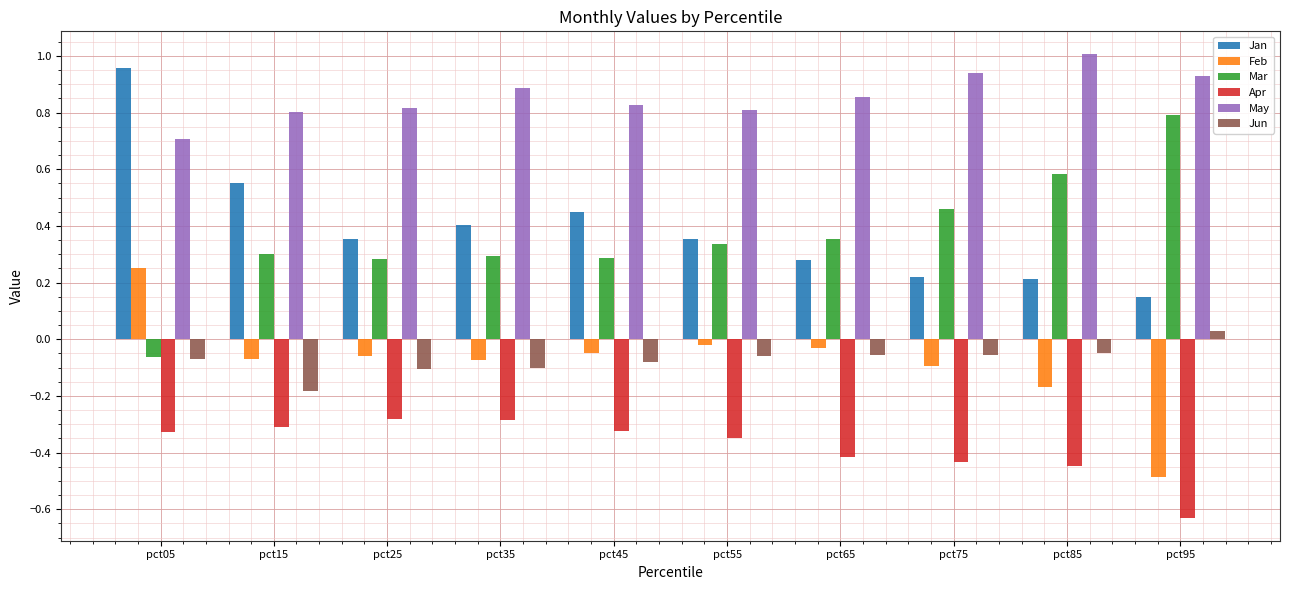

What are all the series names shown in the legend?

Jan, Feb, Mar, Apr, May, Jun